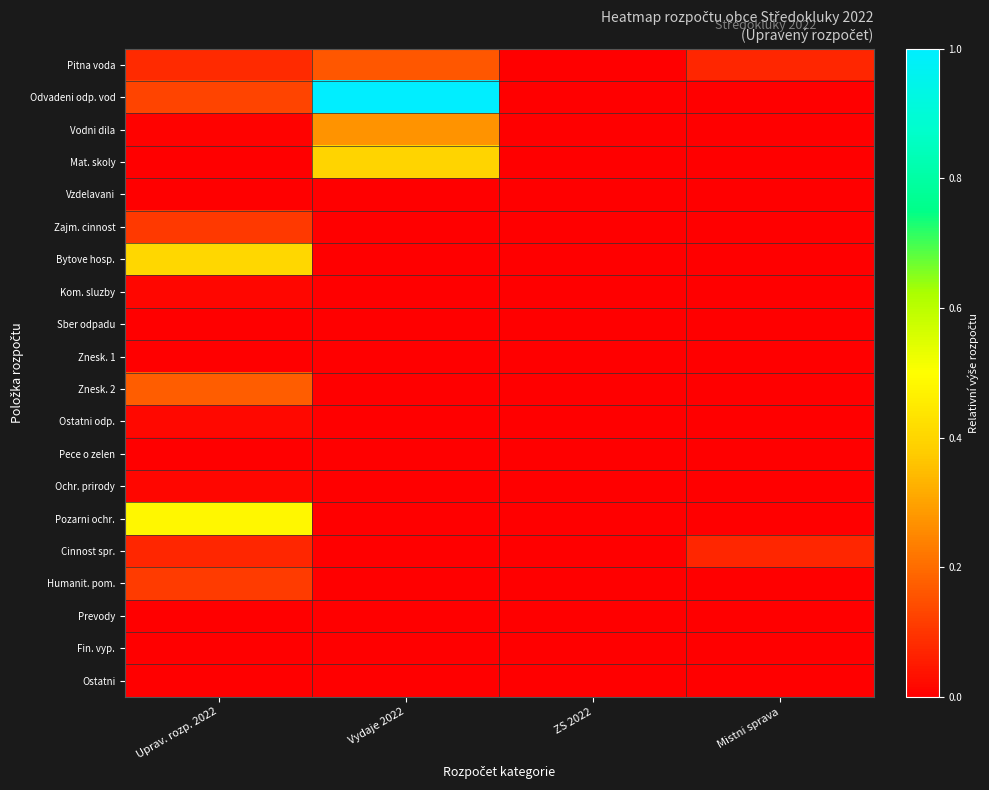

What is the difference between the highest and lowest values at Vydaje 2022?

1.0